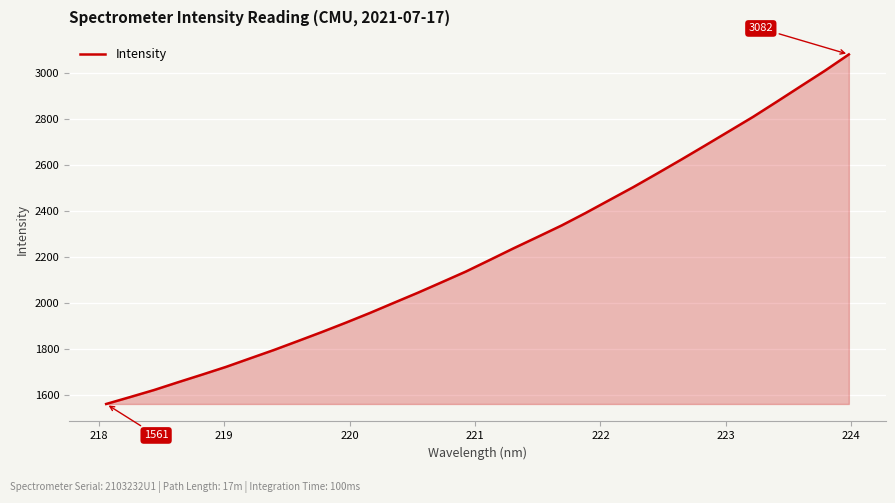

How many lines are shown in the chart?

1